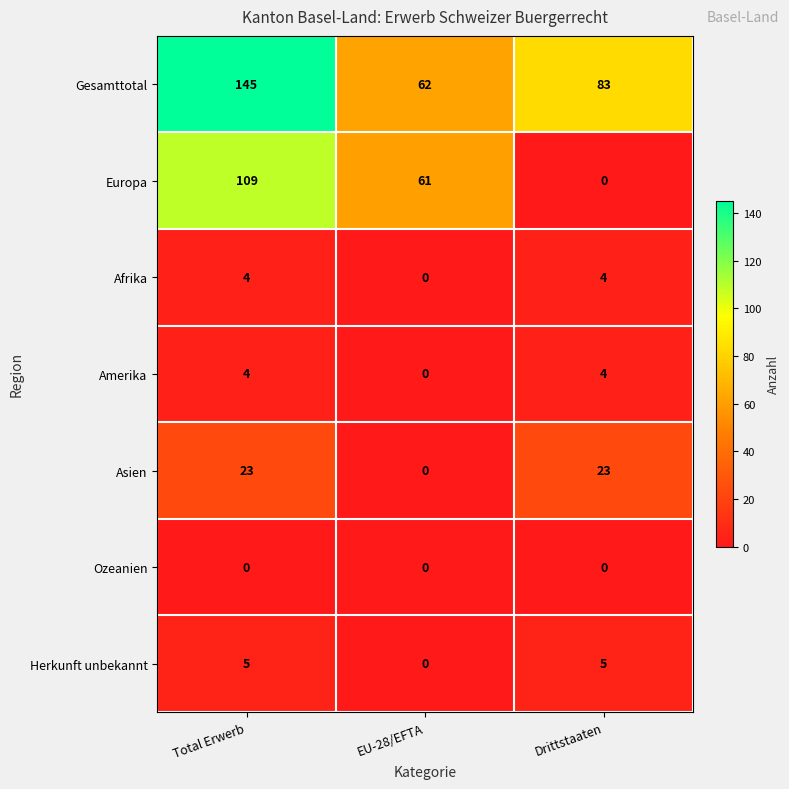

Reading left to right, extract all data points from this chart.

Gesamttotal: 145	62	83
Europa: 109	61	0
Afrika: 4	0	4
Amerika: 4	0	4
Asien: 23	0	23
Ozeanien: 0	0	0
Herkunft unbekannt: 5	0	5